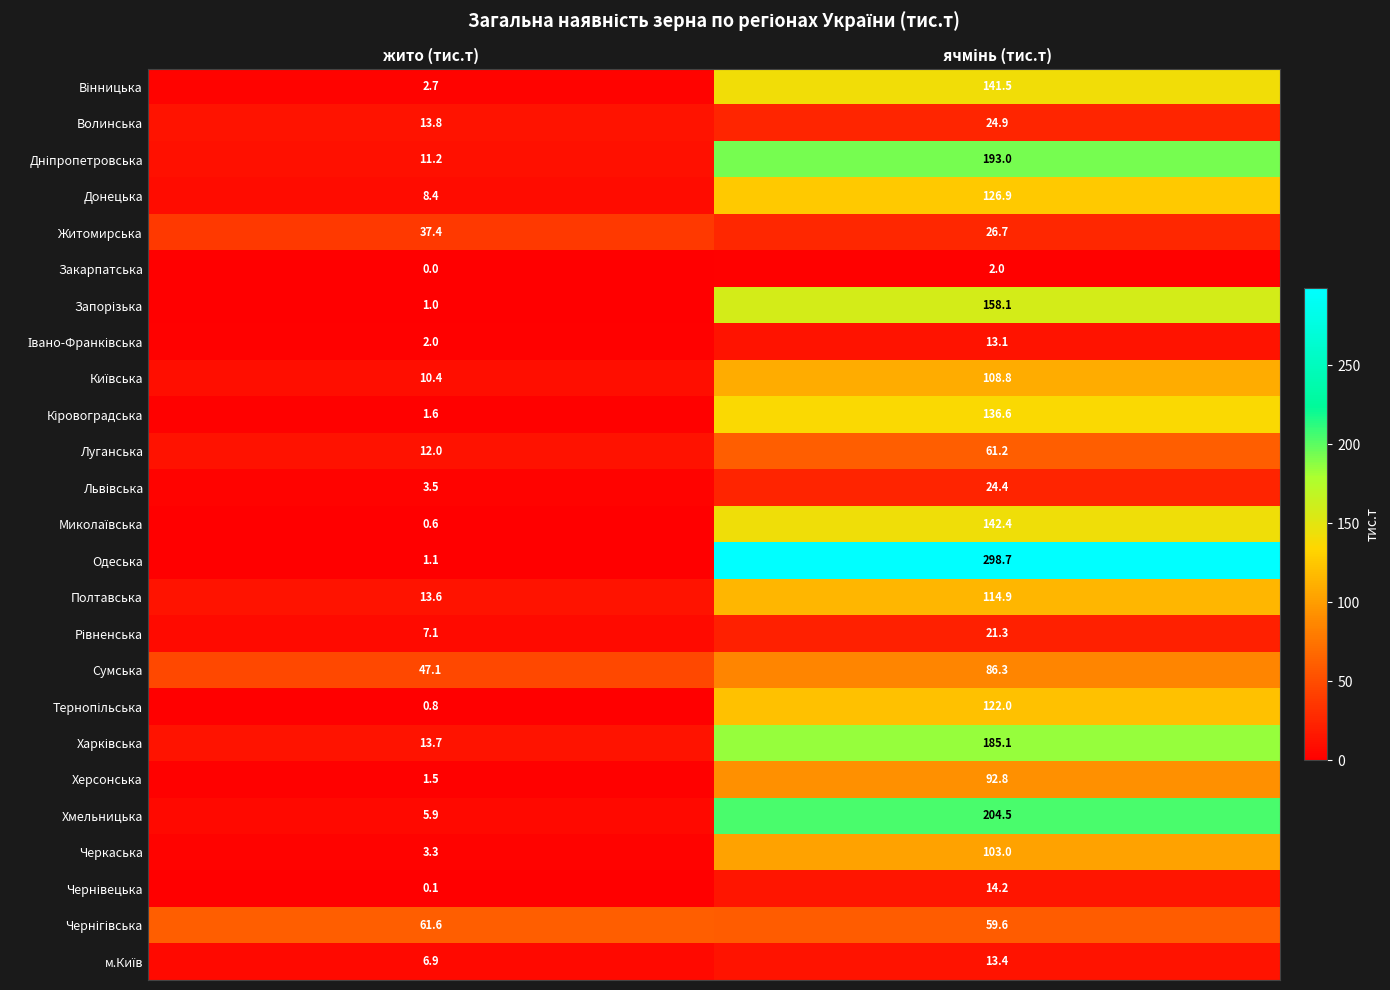

At which label is Хмельницька closest to 105?

жито (тис.т)